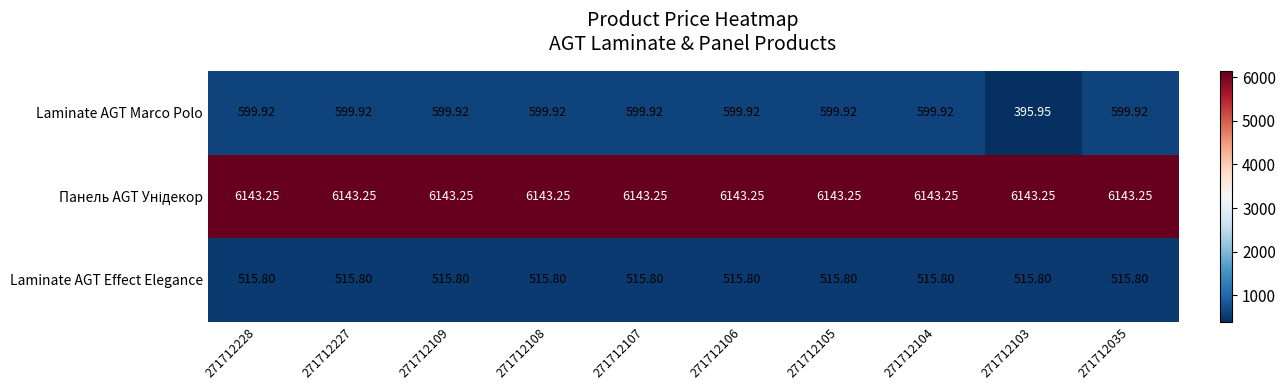

Which series has the widest spread of values?

Laminate AGT Marco Polo